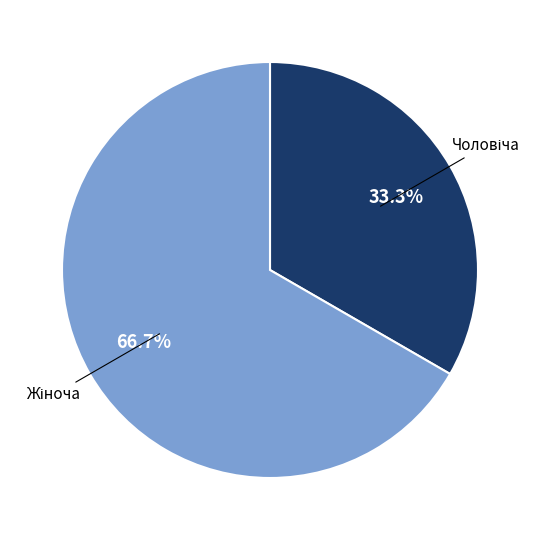

Is there any slice that represents more than half of the pie?

Yes